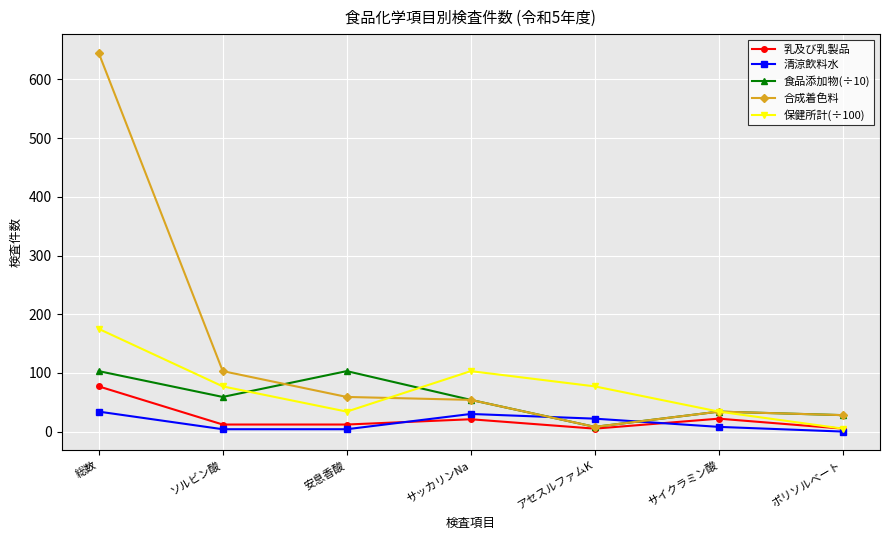

What is the difference between the 食品添加物(÷10) values at ポリソルベート and 総数?

75